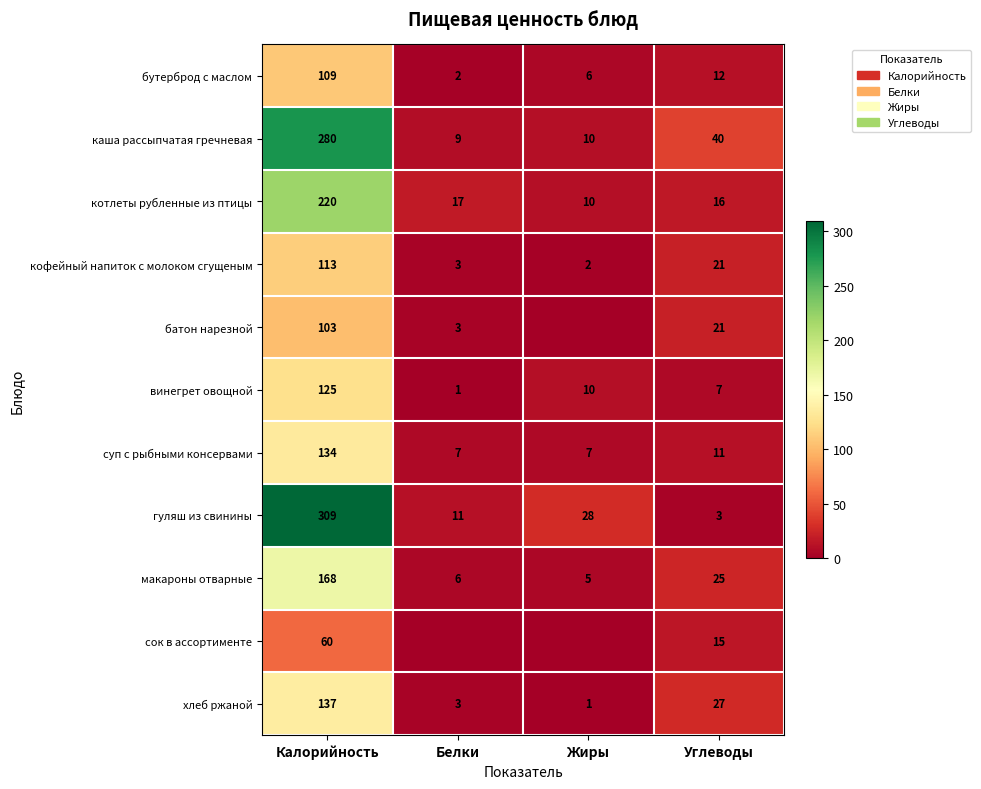

What is the greatest value displayed?

309